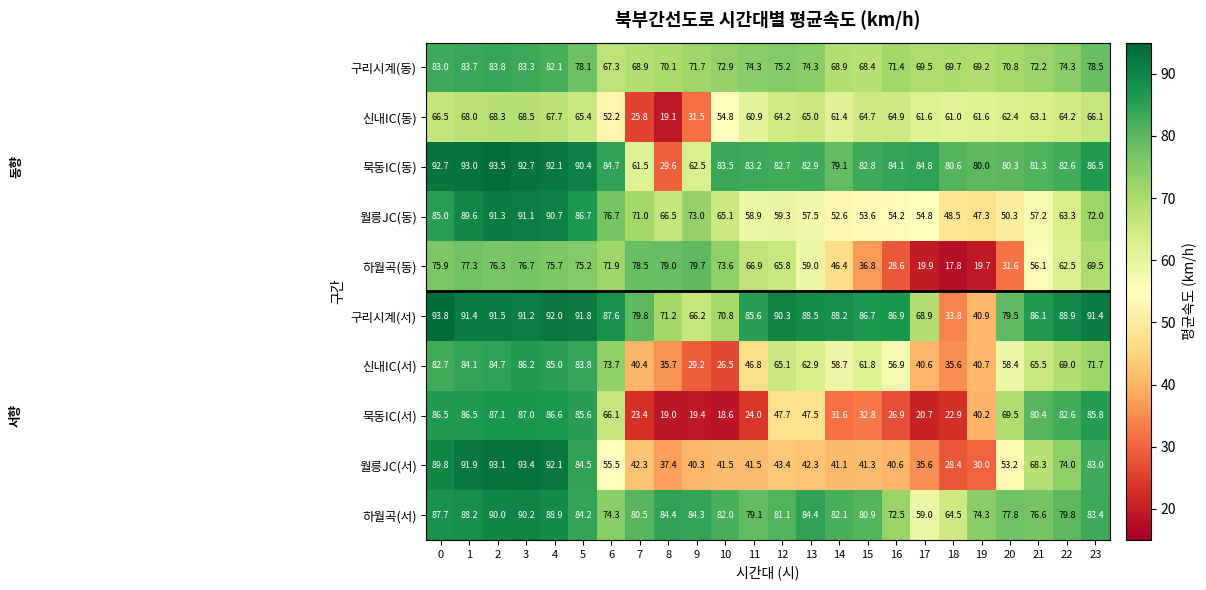

How many distinct data groups are displayed?

10